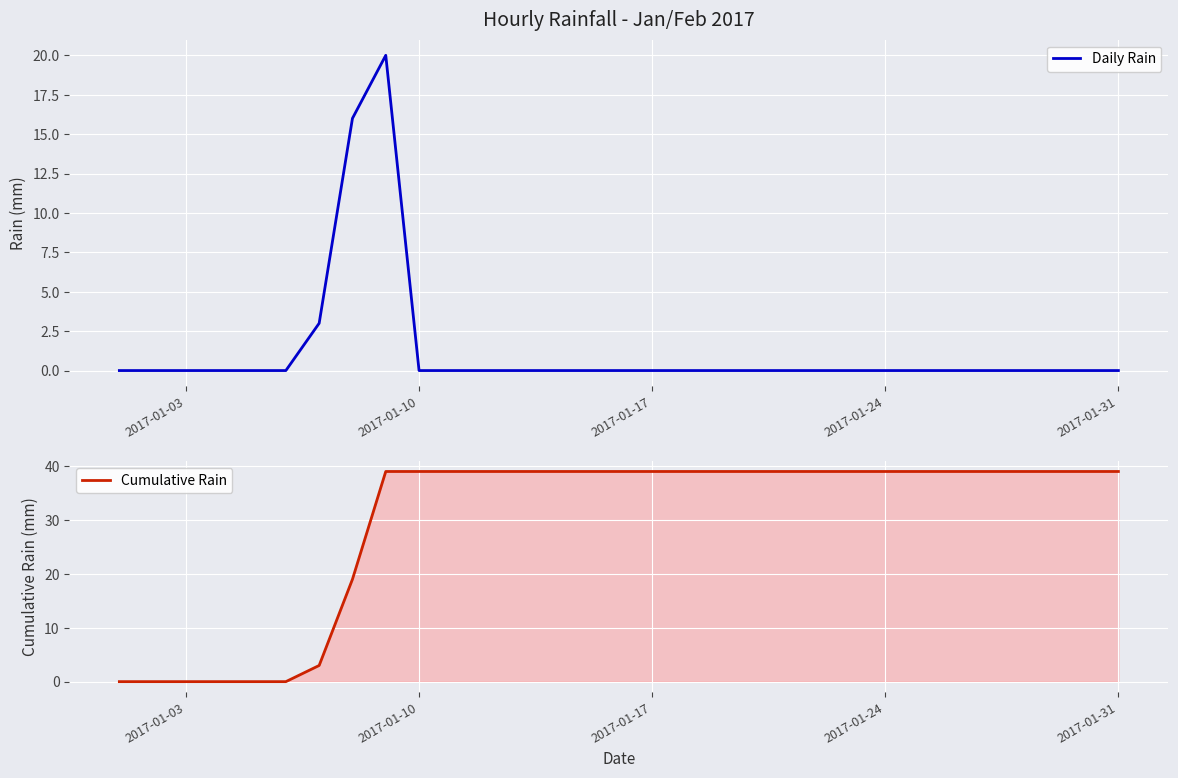

True or false: Daily Rain and Cumulative Rain cross at least once.

False